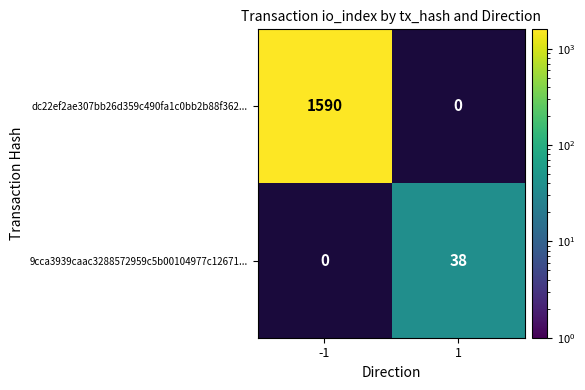

How many values in the dc22ef2ae307bb26d359c490fa1c0bb2b88f362... series are below 1590?

1